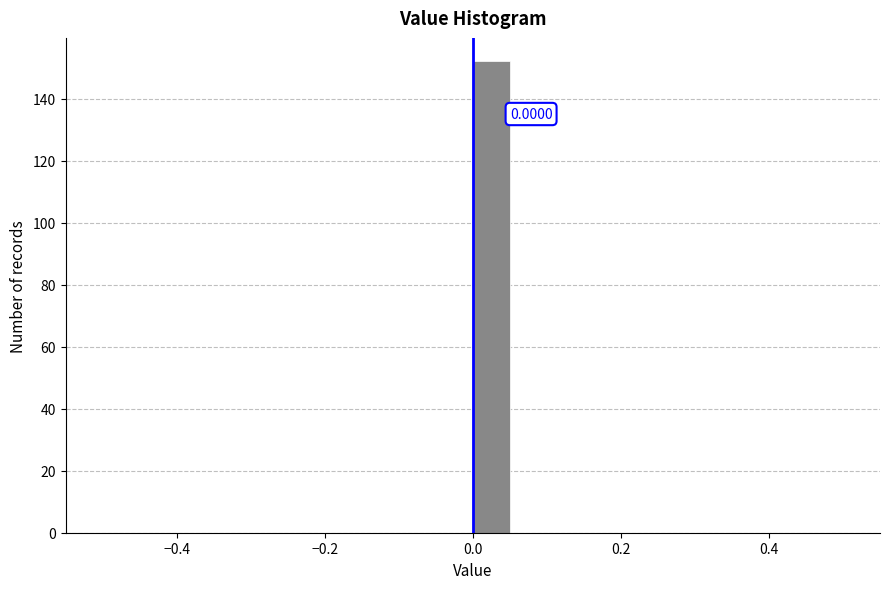

Read against the x-axis, roughly where is the centre of the tallest bar?

0.02